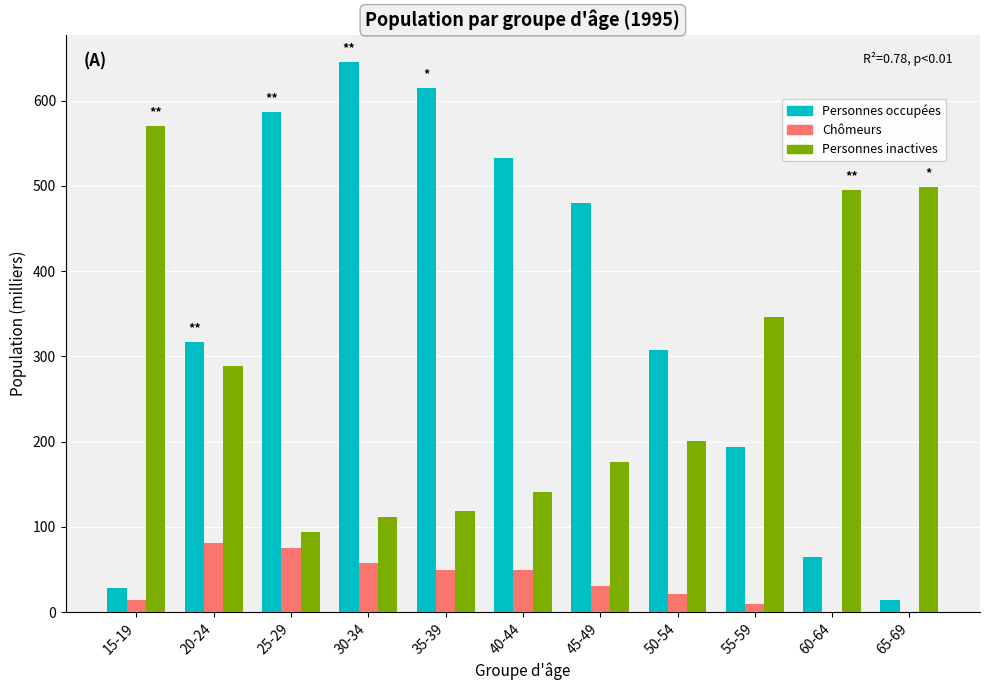

What is the maximum value shown in the chart?

644.9